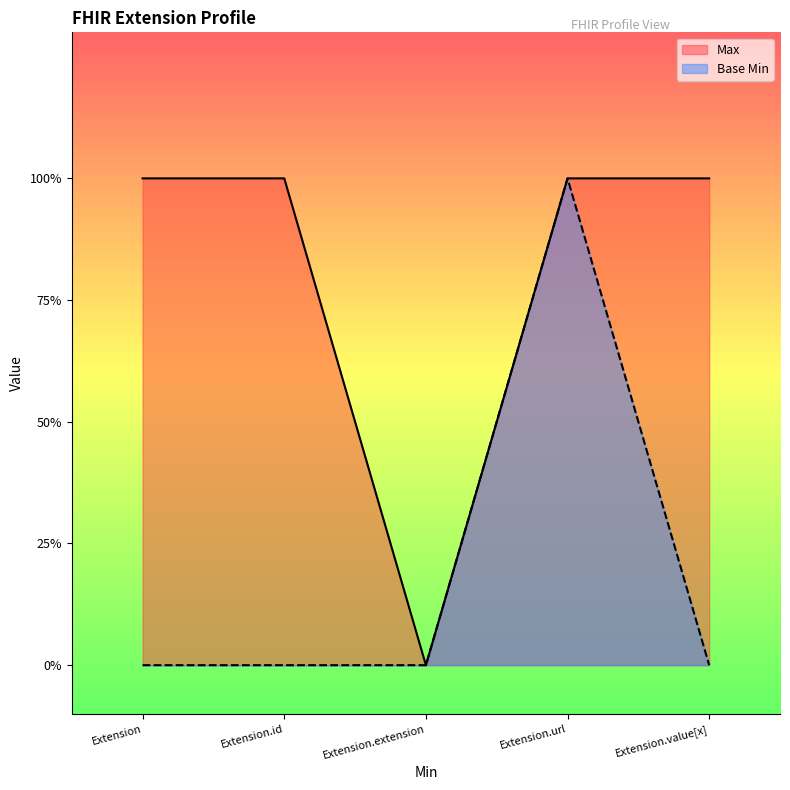

What is the label of the 5th point from the left?

Extension.value[x]